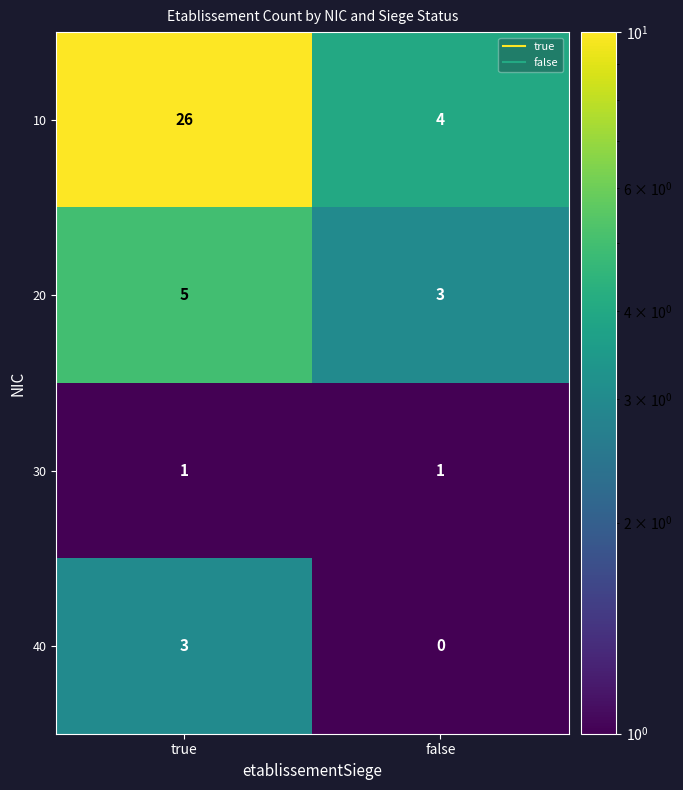

Reading right to left, what are all the values shown in this chart?

10: false=4	true=26
20: false=3	true=5
30: false=1	true=1
40: false=0	true=3